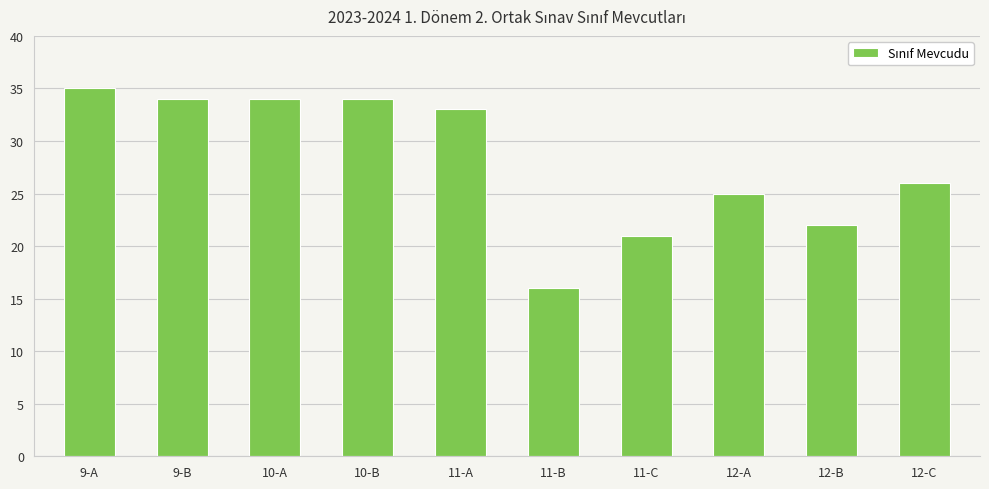

What value does the data have at 11-B, to the nearest 5?

15